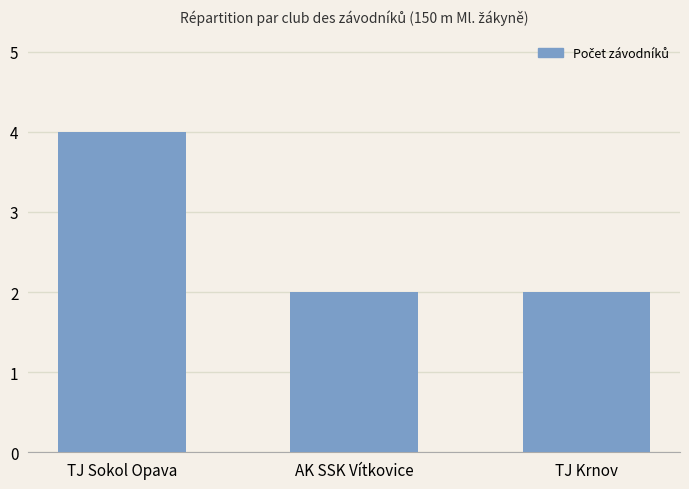

The value at TJ Sokol Opava is 4. True or false?

True